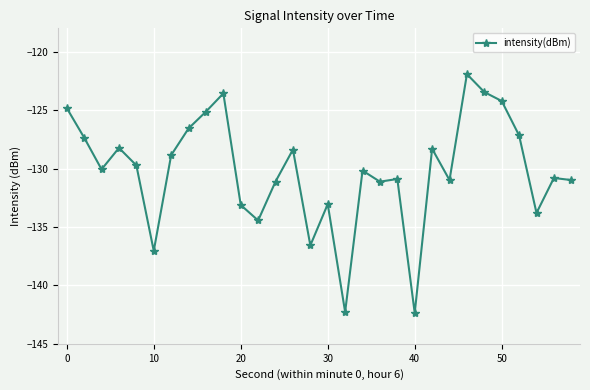

Count the number of values greater than -130.

14